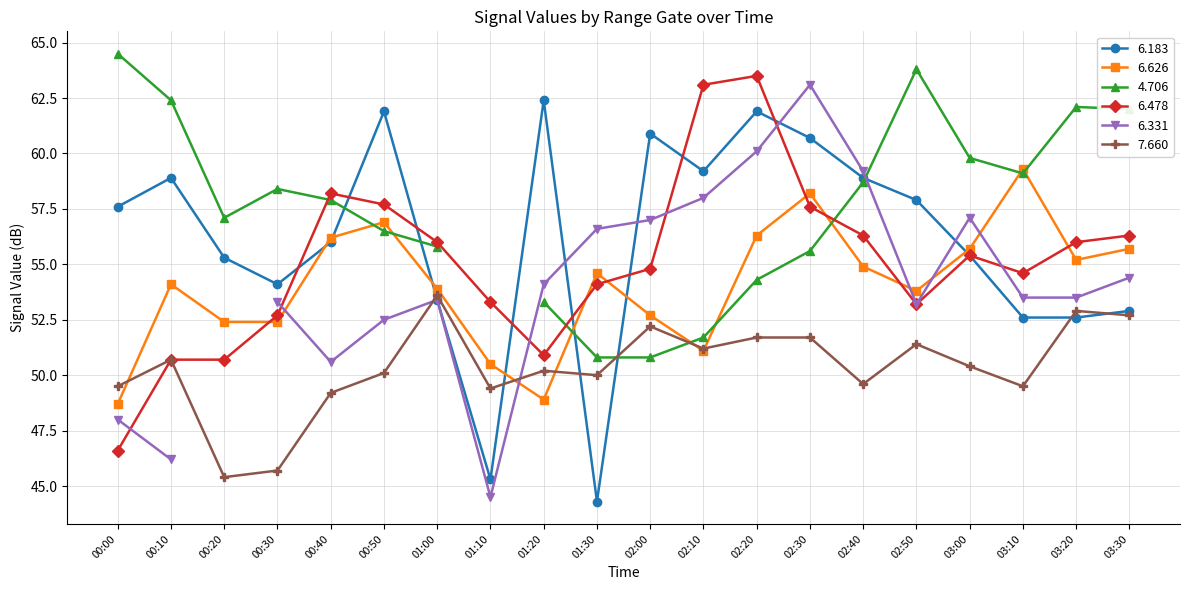

What is the value of the 7.660 point at the 17th from the left?

50.4